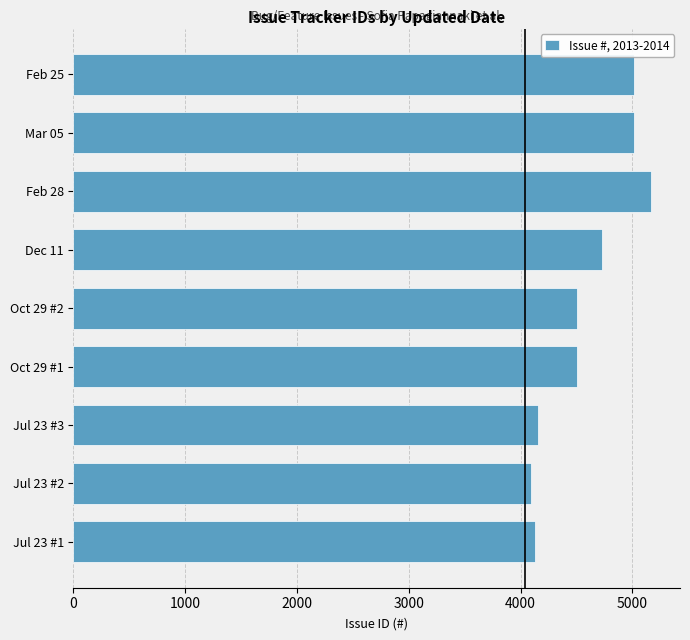

Which has a higher value, Feb 28 or Dec 11?

Feb 28